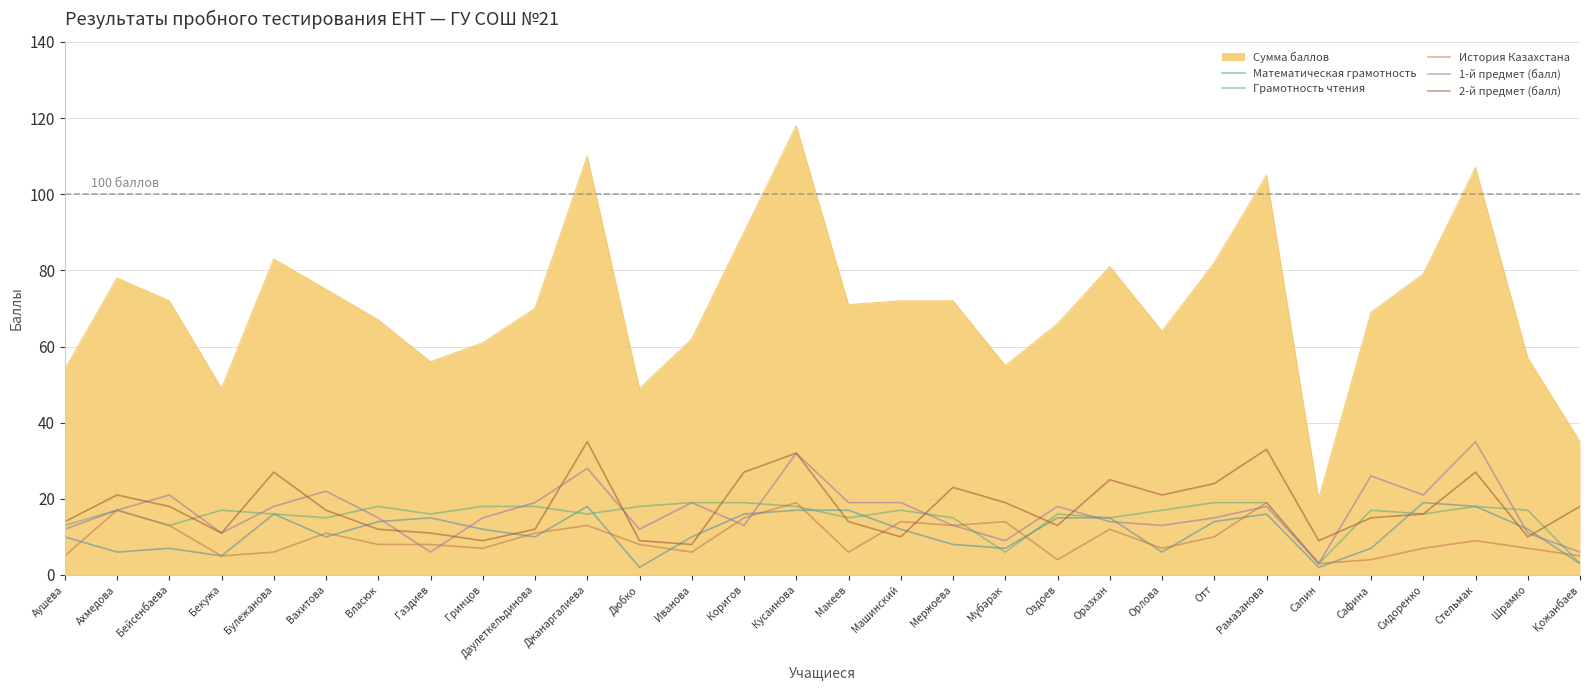

What is the total value across all series at Оздоев?

132